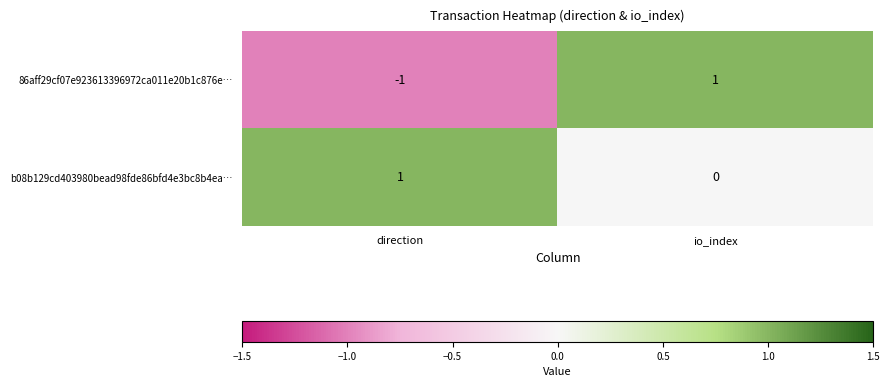

How many series are shown in this chart?

2